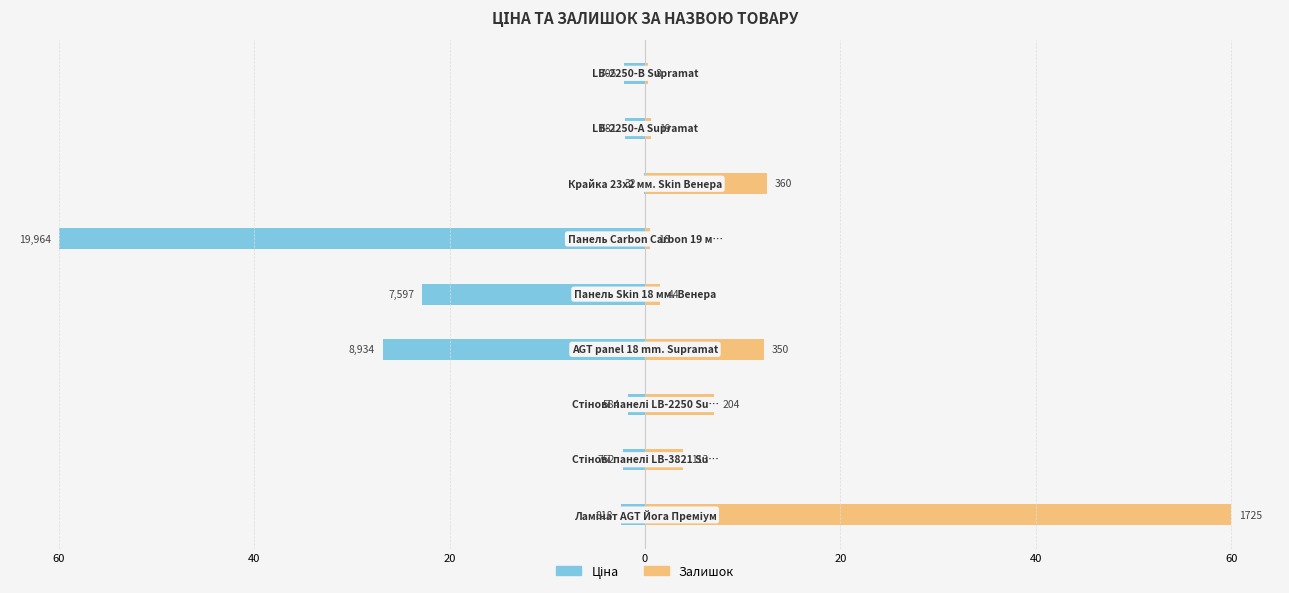

True or false: Залишок has a value of 6.5 at 0.

False